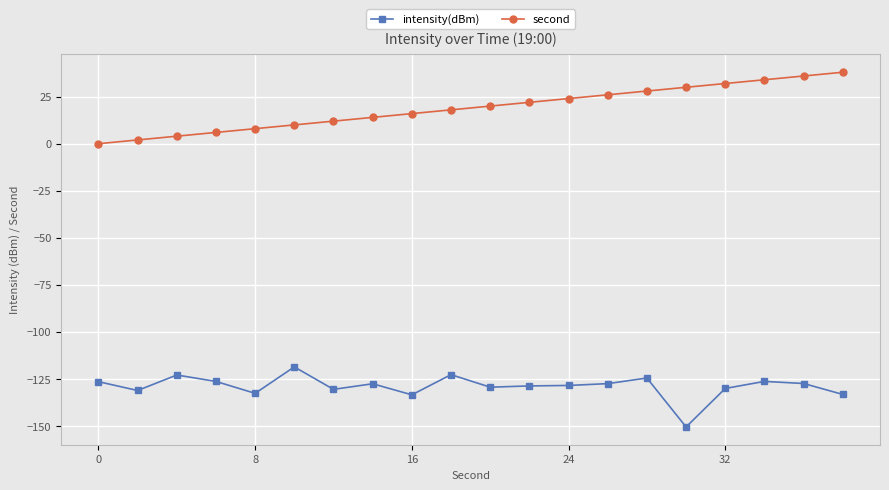

Which series has the largest total across all categories?

second